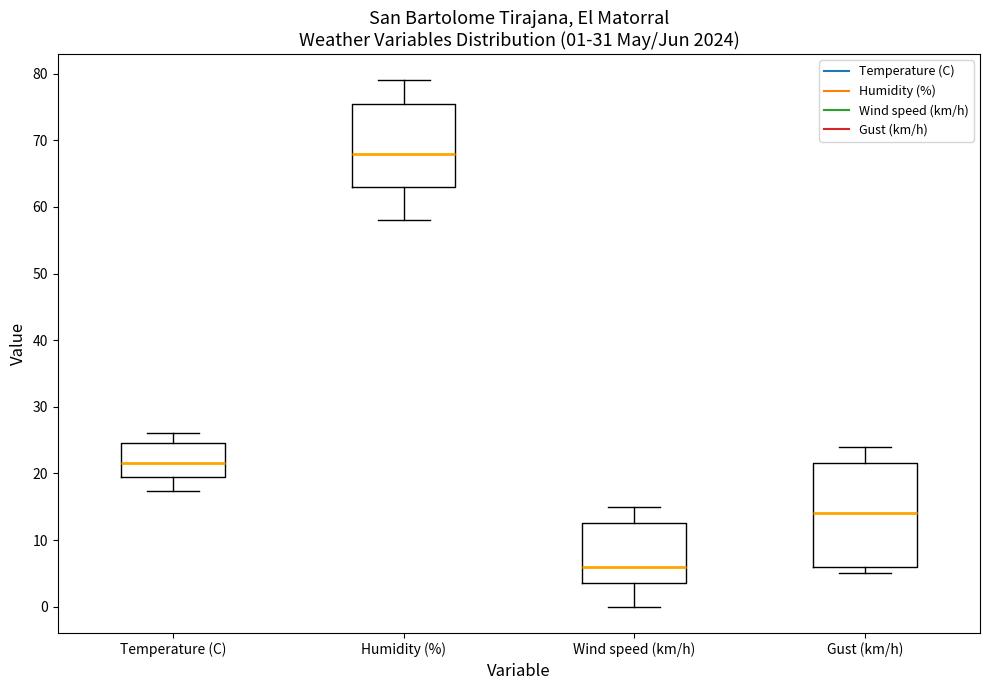

Which box has the lowest median line?

Wind speed (km/h)